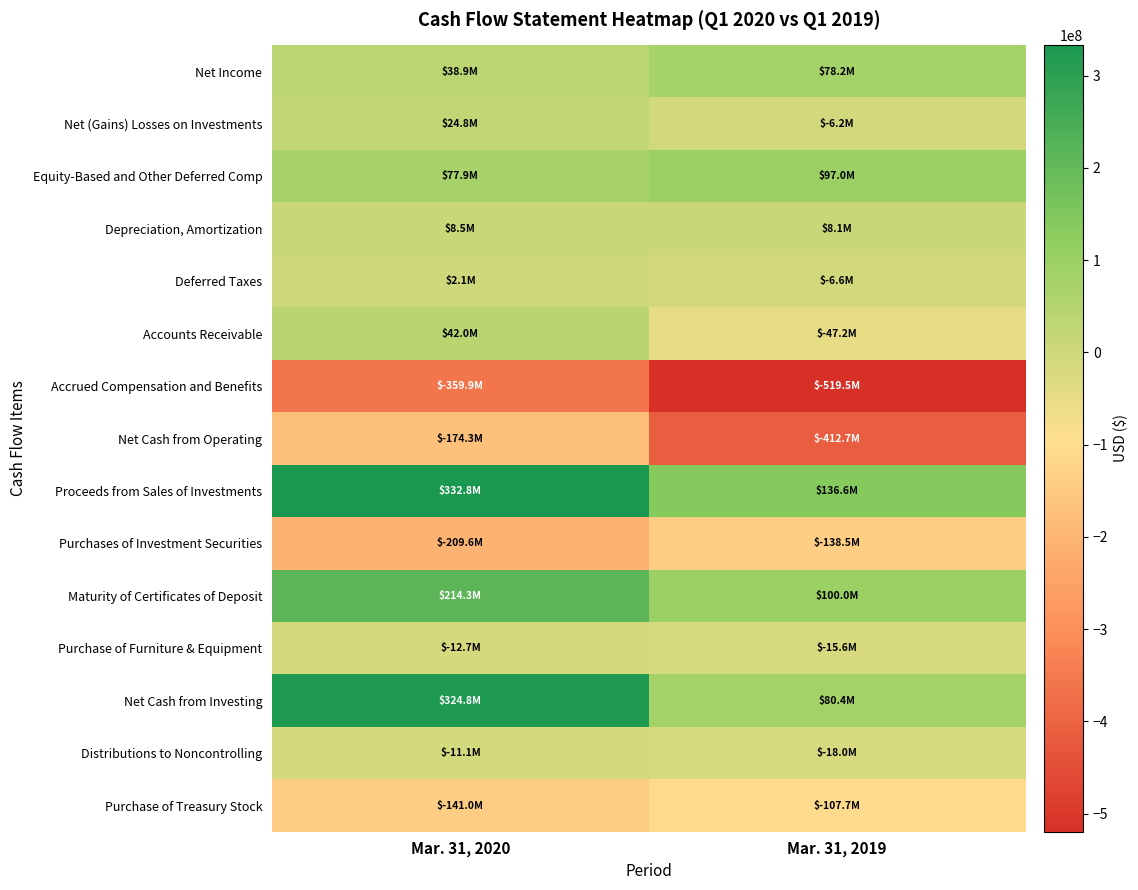

What is the minimum value shown in the chart?

-519492000